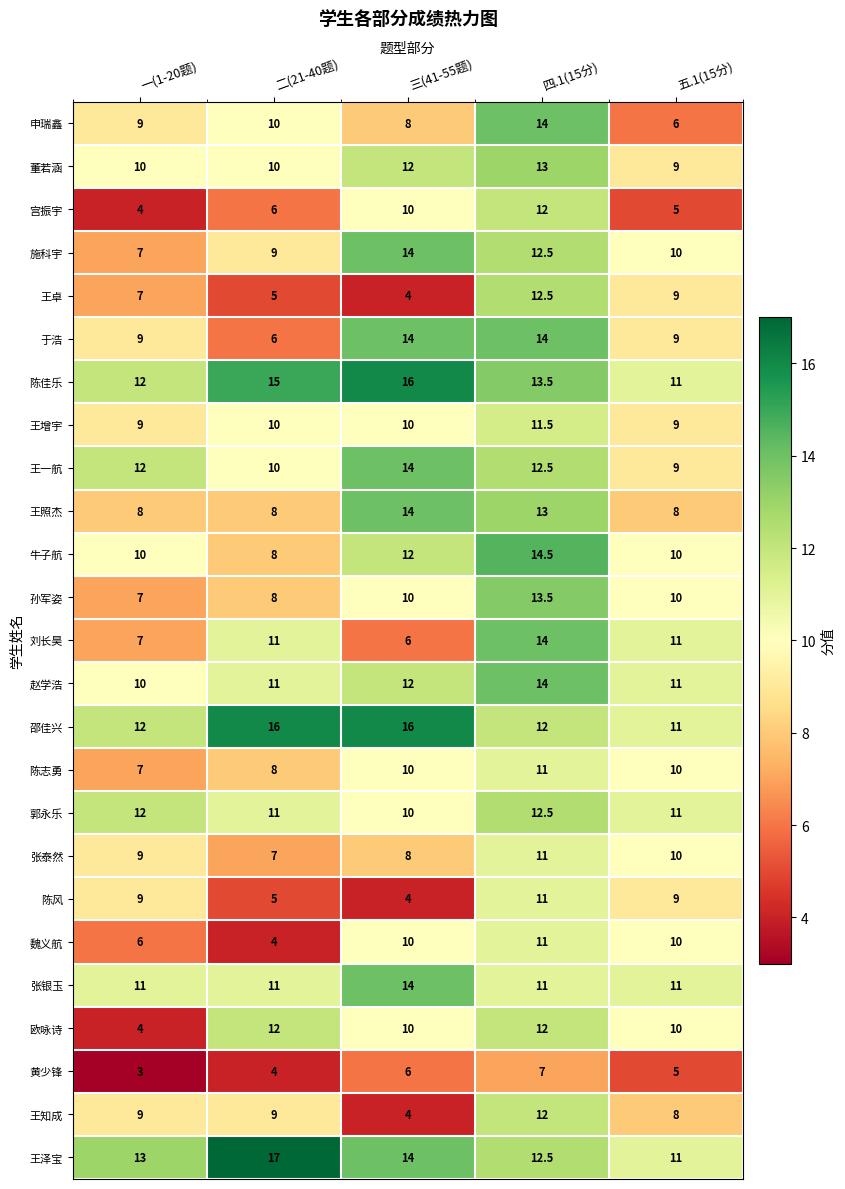

At how many categories does at least one series exceed 8?

5